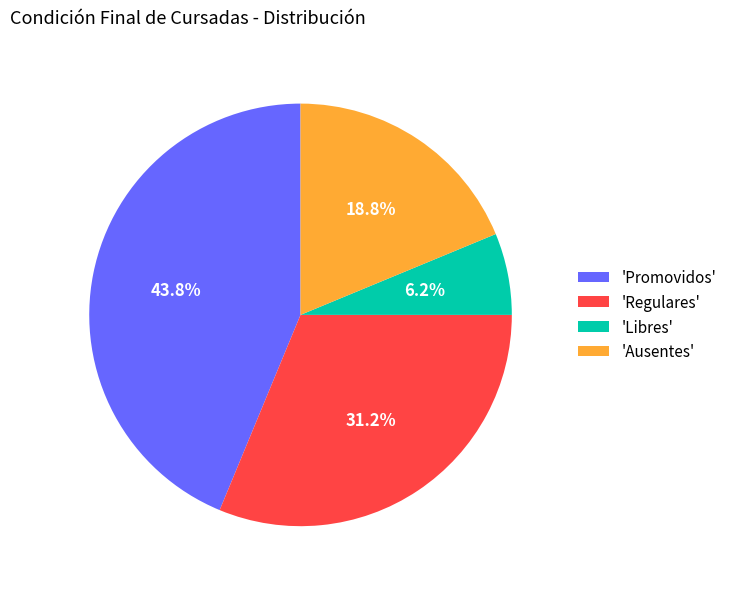

Rank the categories by value from lowest to highest.

'Libres', 'Ausentes', 'Regulares', 'Promovidos'